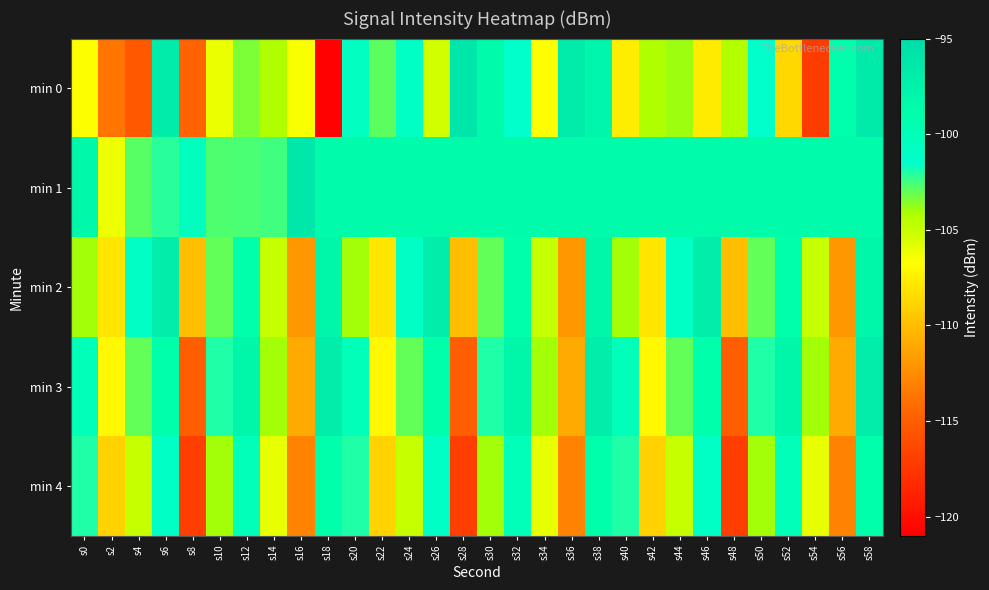

Which label corresponds to the largest value in the chart?

s28